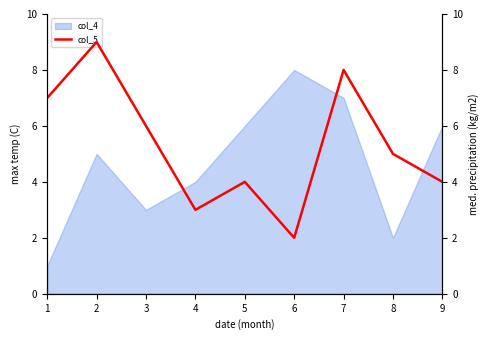

The value of col_4 at 1 is 1. True or false?

True